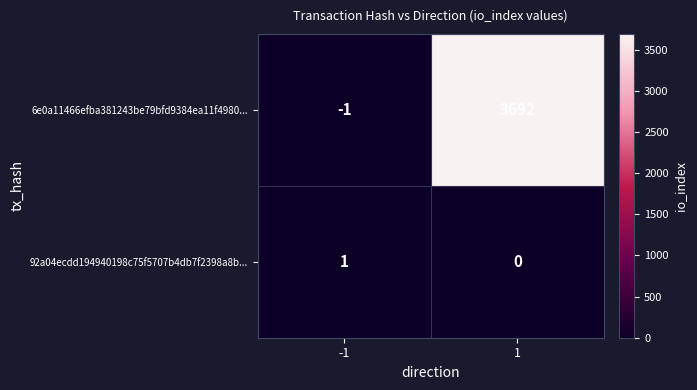

At how many categories does at least one series exceed 93?

1